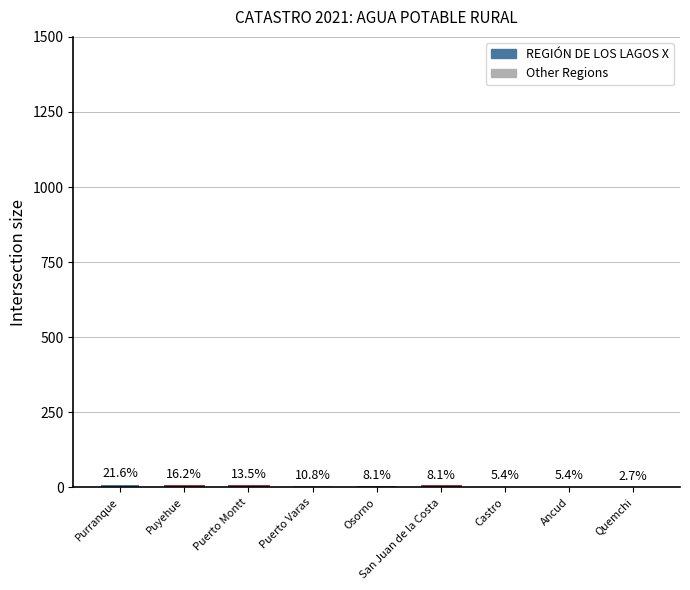

Which has a higher value, Ancud or Puerto Montt?

Puerto Montt